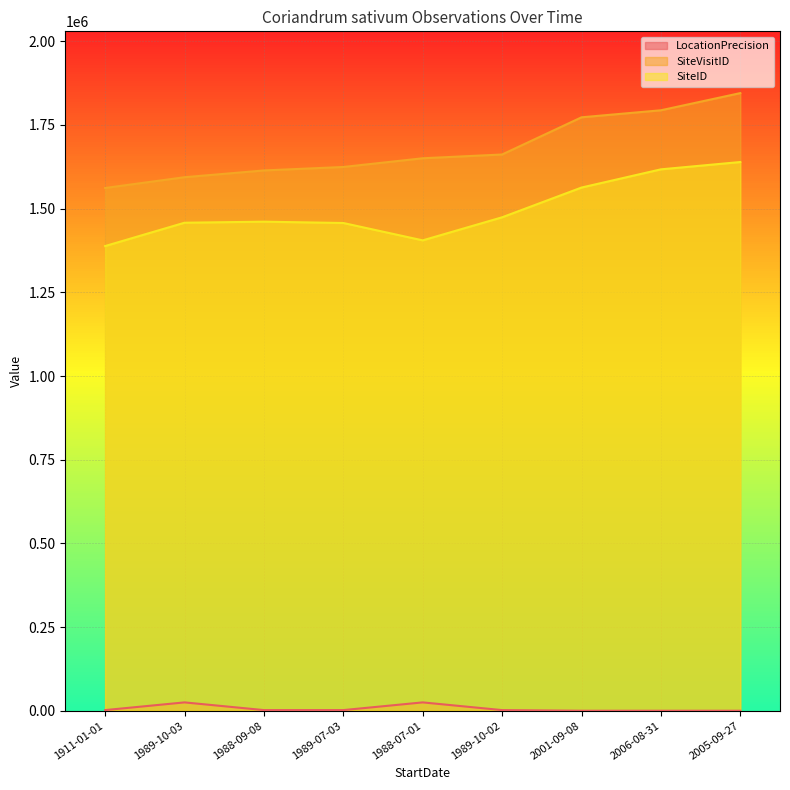

Reading left to right, what are all the values shown in this chart?

LocationPrecision: 1911-01-01=2000	1989-10-03=25000	1988-09-08=2000	1989-07-03=2000	1988-07-01=25000	1989-10-02=2000	2001-09-08=100	2006-08-31=100	2005-09-27=100
SiteVisitID: 1911-01-01=1561670	1989-10-03=1593833	1988-09-08=1614073	1989-07-03=1624425	1988-07-01=1650444	1989-10-02=1661712	2001-09-08=1772806	2006-08-31=1793806	2005-09-27=1845128
SiteID: 1911-01-01=1388208	1989-10-03=1457913	1988-09-08=1461046	1989-07-03=1457089	1988-07-01=1405217	1989-10-02=1474125	2001-09-08=1562974	2006-08-31=1617379	2005-09-27=1639220